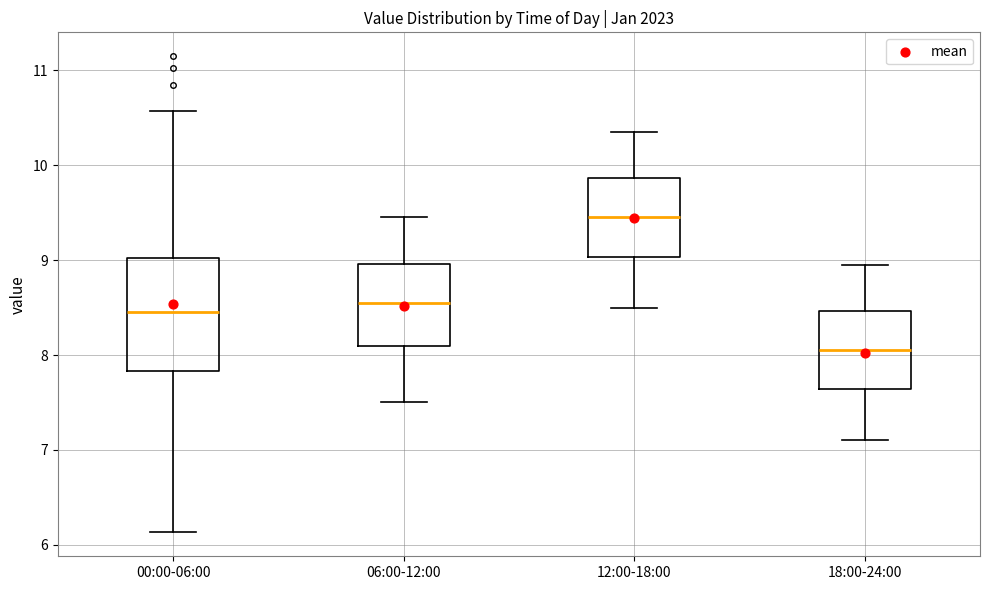

Which box is the tallest, from its lower edge to its upper edge?

00:00-06:00